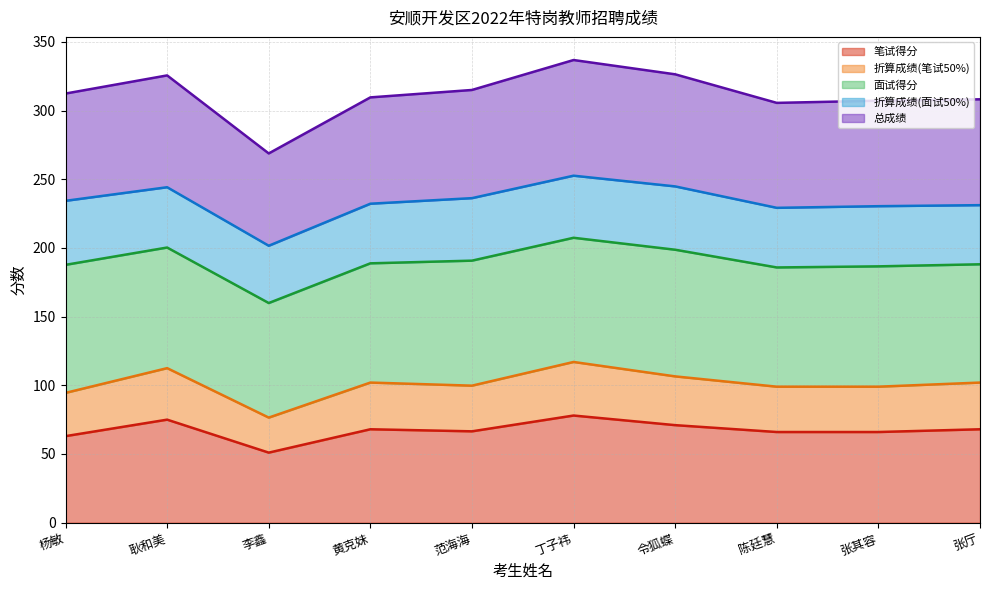

At how many categories does at least one series exceed 124?

10